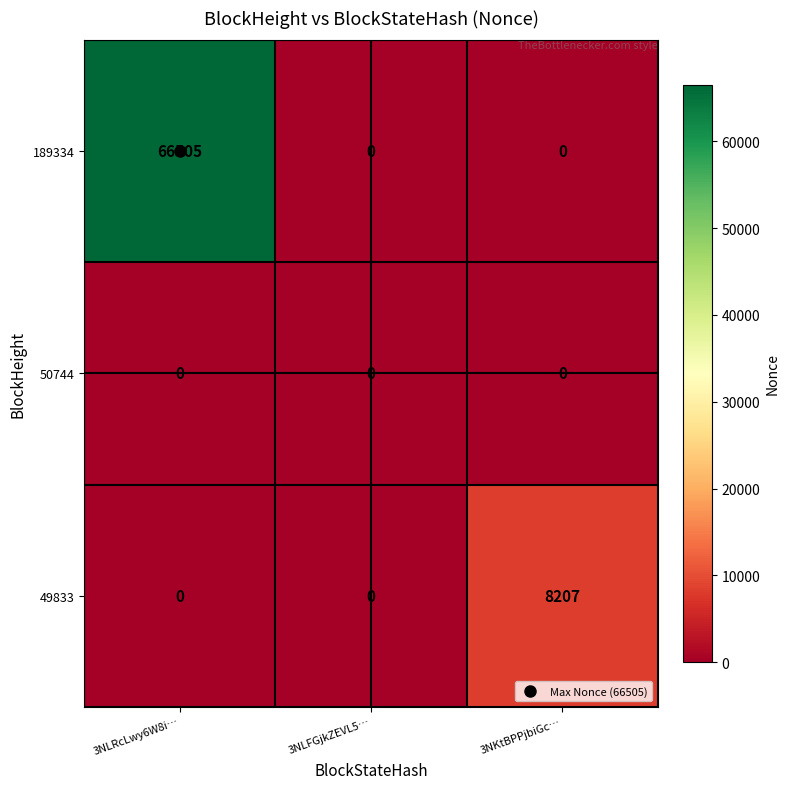

Which category has the highest value across all series?

3NLRcLwy6W8i…